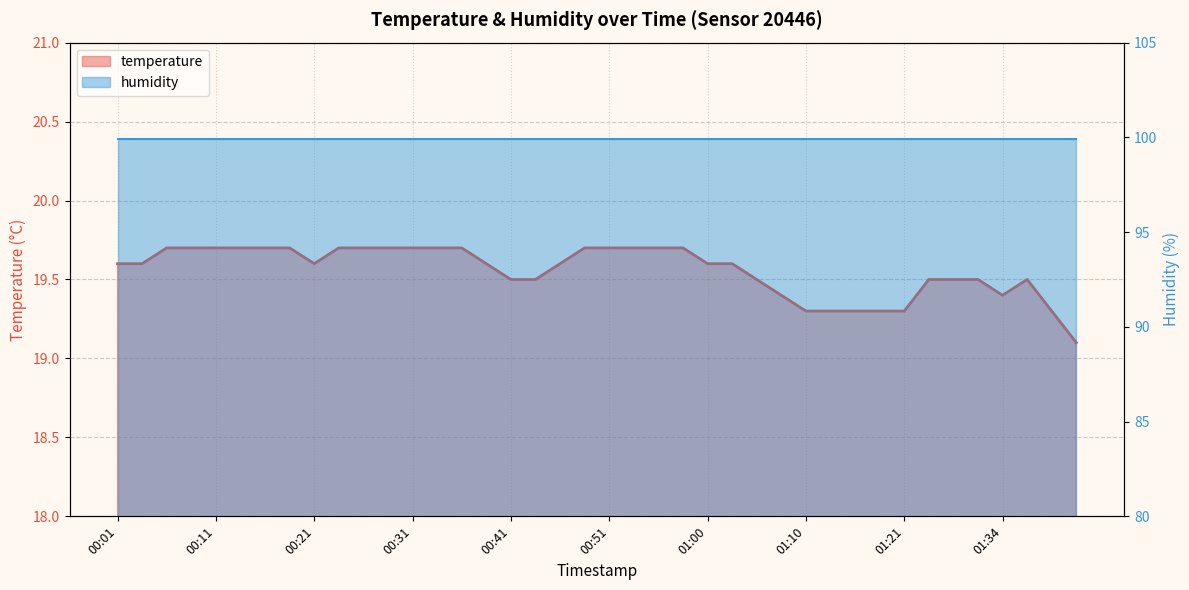

True or false: the data shows 19.6 at 00:38.

True